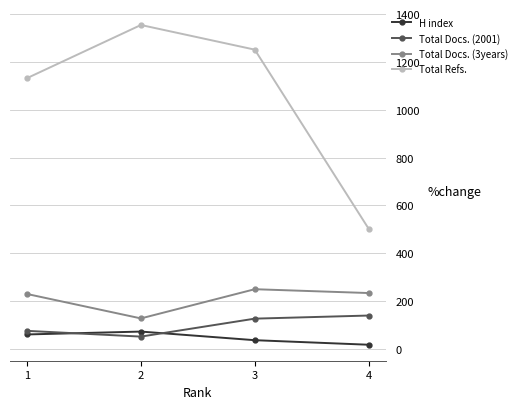

What are all the series names shown in the legend?

H index, Total Docs. (2001), Total Docs. (3years), Total Refs.